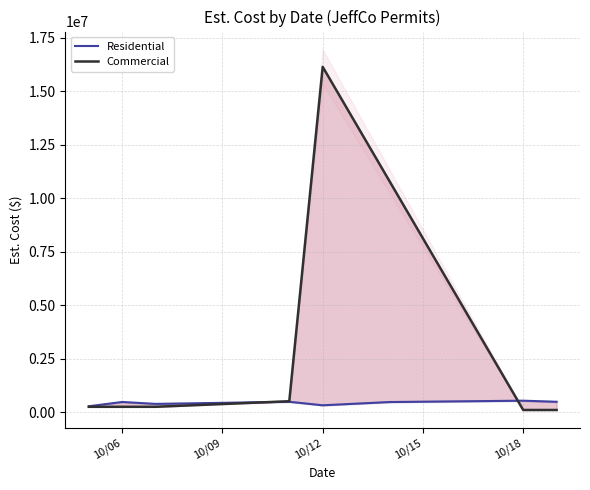

True or false: Residential has a value of 489925.0 at 10/09.

True